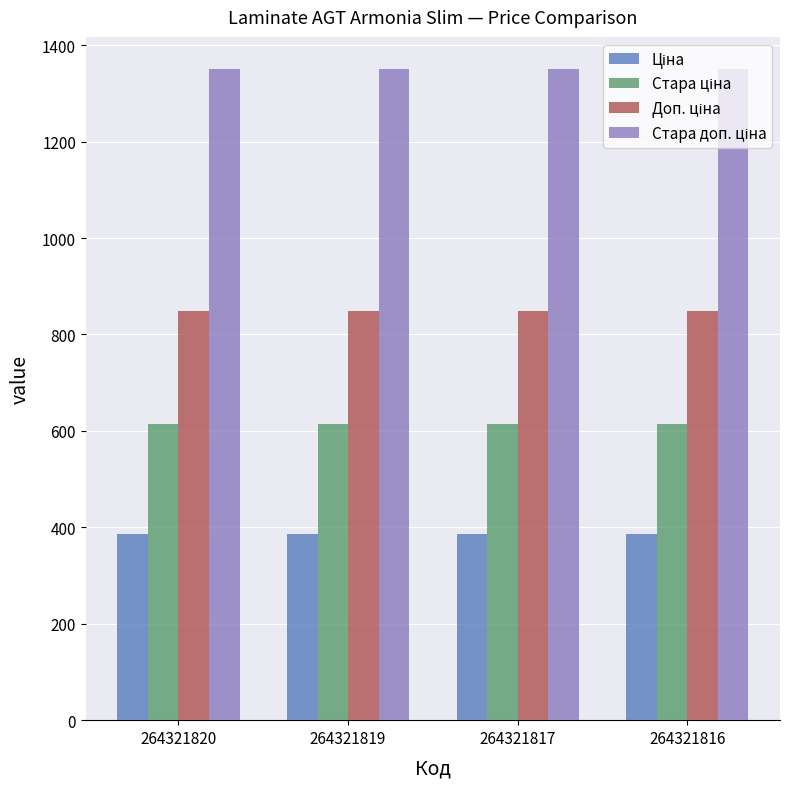

What is the greatest value displayed?

1349.8